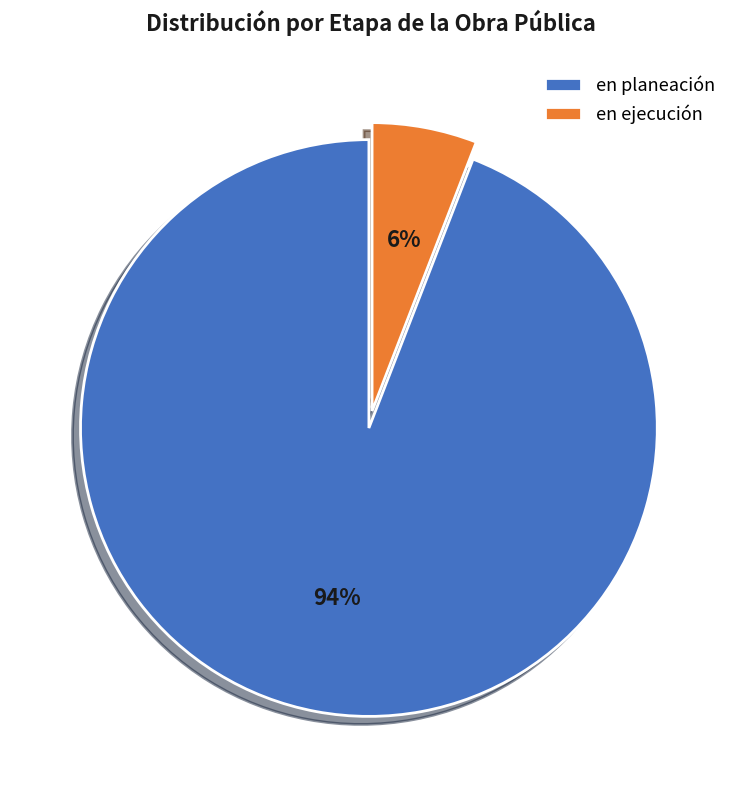

Rank the categories by value from highest to lowest.

en planeación, en ejecución